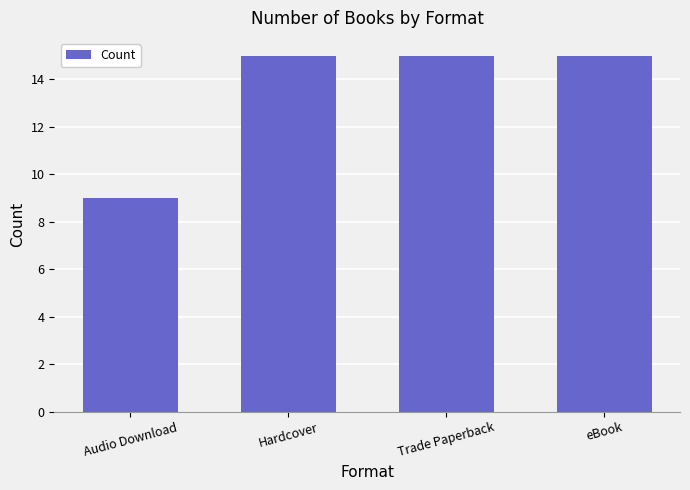

Are the bars horizontal?

No